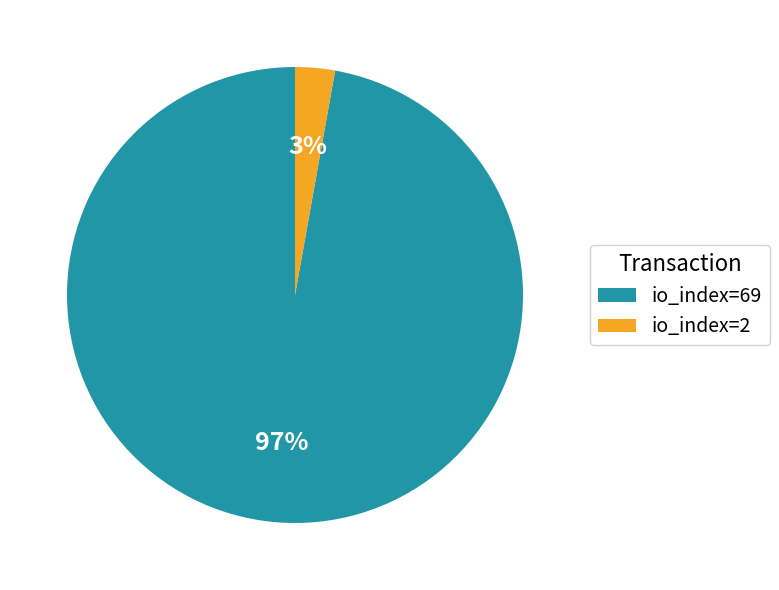

How many slices are in this pie chart?

2